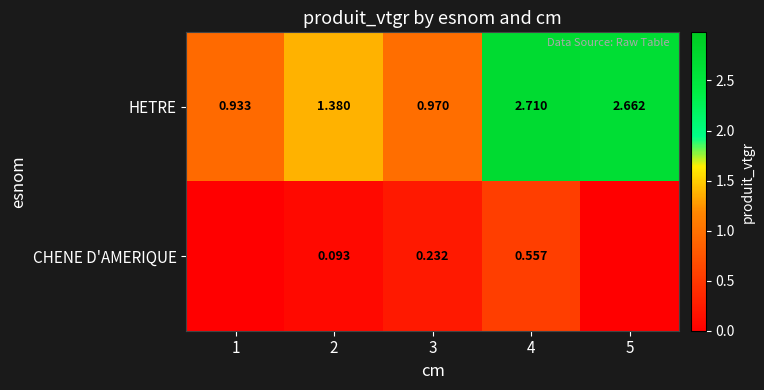

How many data points does each series have?

5